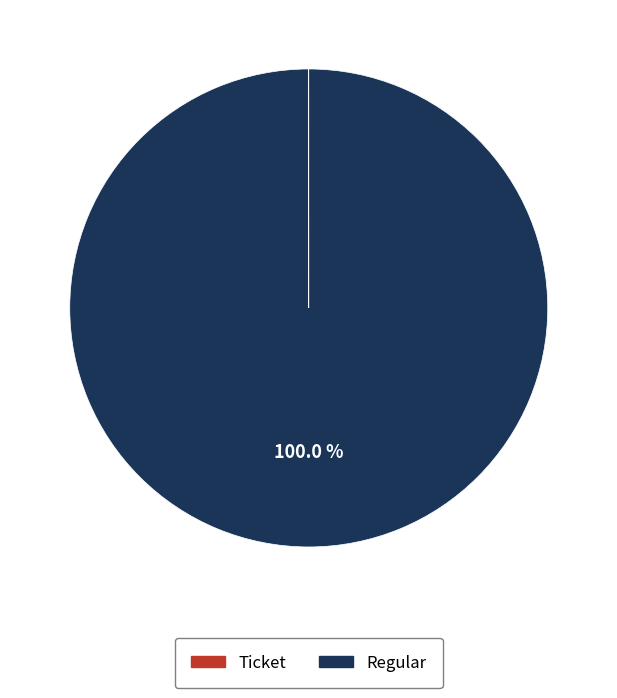

Which category has the biggest portion of the pie?

Regular